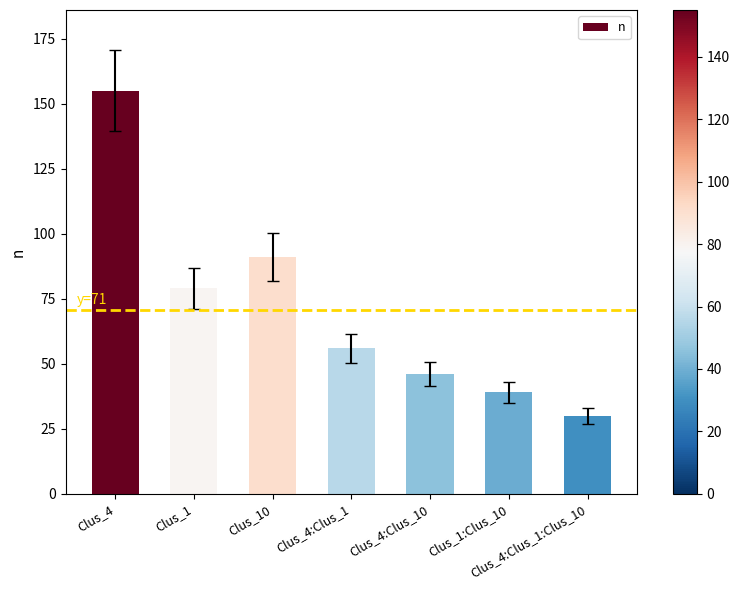

At which label does the data first exceed 56?

Clus_4